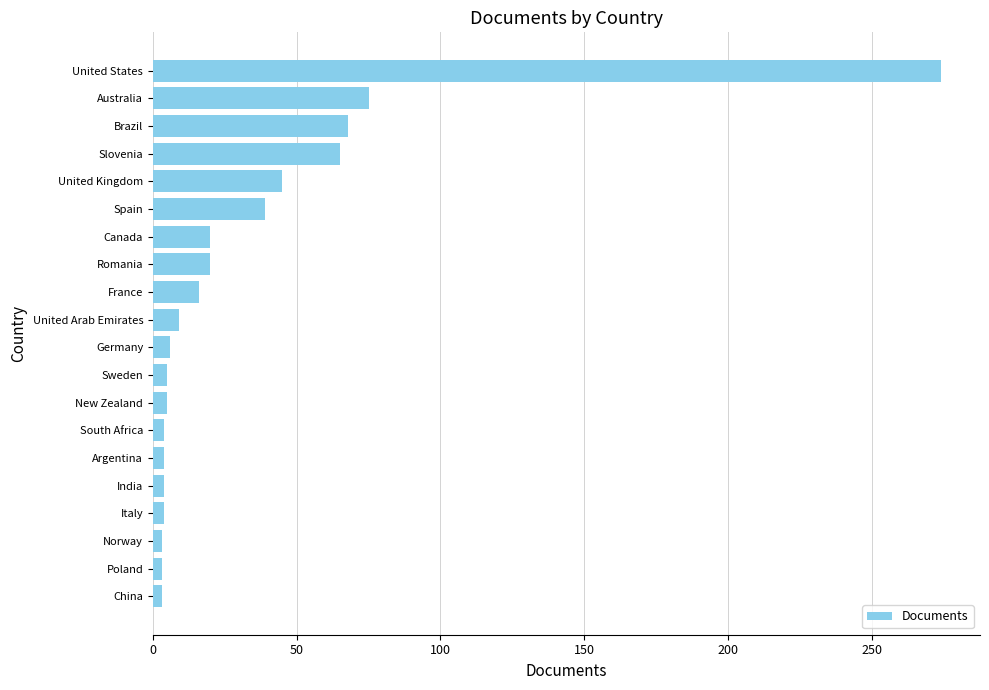

What is the change in value from Australia to Spain?

-36